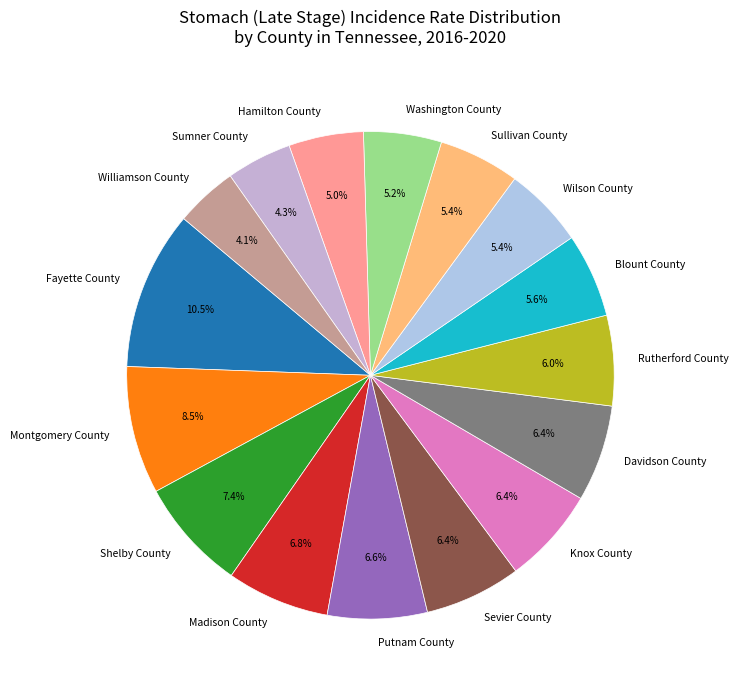

To the nearest percent, what is the difference between the Putnam County and Washington County slice percentages?

1%